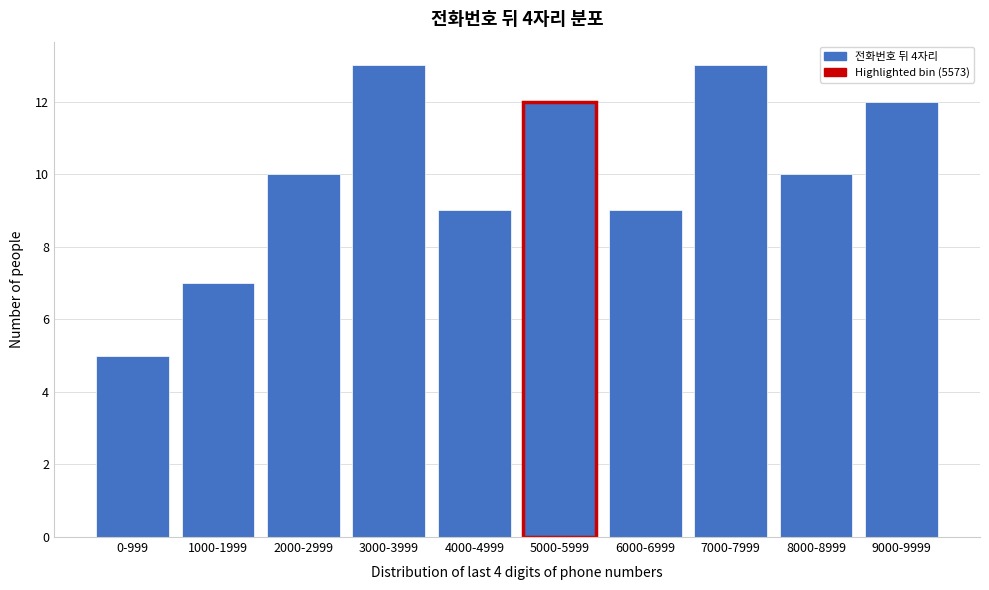

Reading right to left, what are all the values shown in this chart?

9000-9999=12	8000-8999=10	7000-7999=13	6000-6999=9	5000-5999=12	4000-4999=9	3000-3999=13	2000-2999=10	1000-1999=7	0-999=5